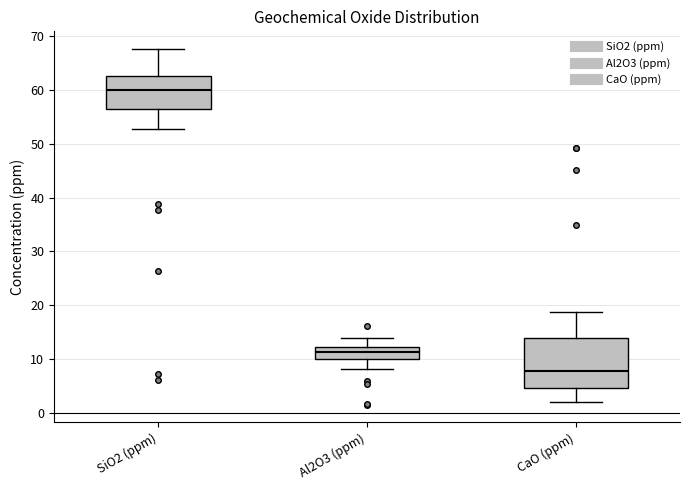

Reading left to right, transcribe this box plot: for each box, give where its median line is, the range the box spans, and where its two whiskers end, as read against the y-axis. The values are not printed on the chart, so give them approximately, as read against the axis.

SiO2 (ppm): median 60, box 57 to 63, whiskers 53 to 68
Al2O3 (ppm): median 11, box 10 to 12, whiskers 8 to 14
CaO (ppm): median 8, box 5 to 14, whiskers 2 to 19